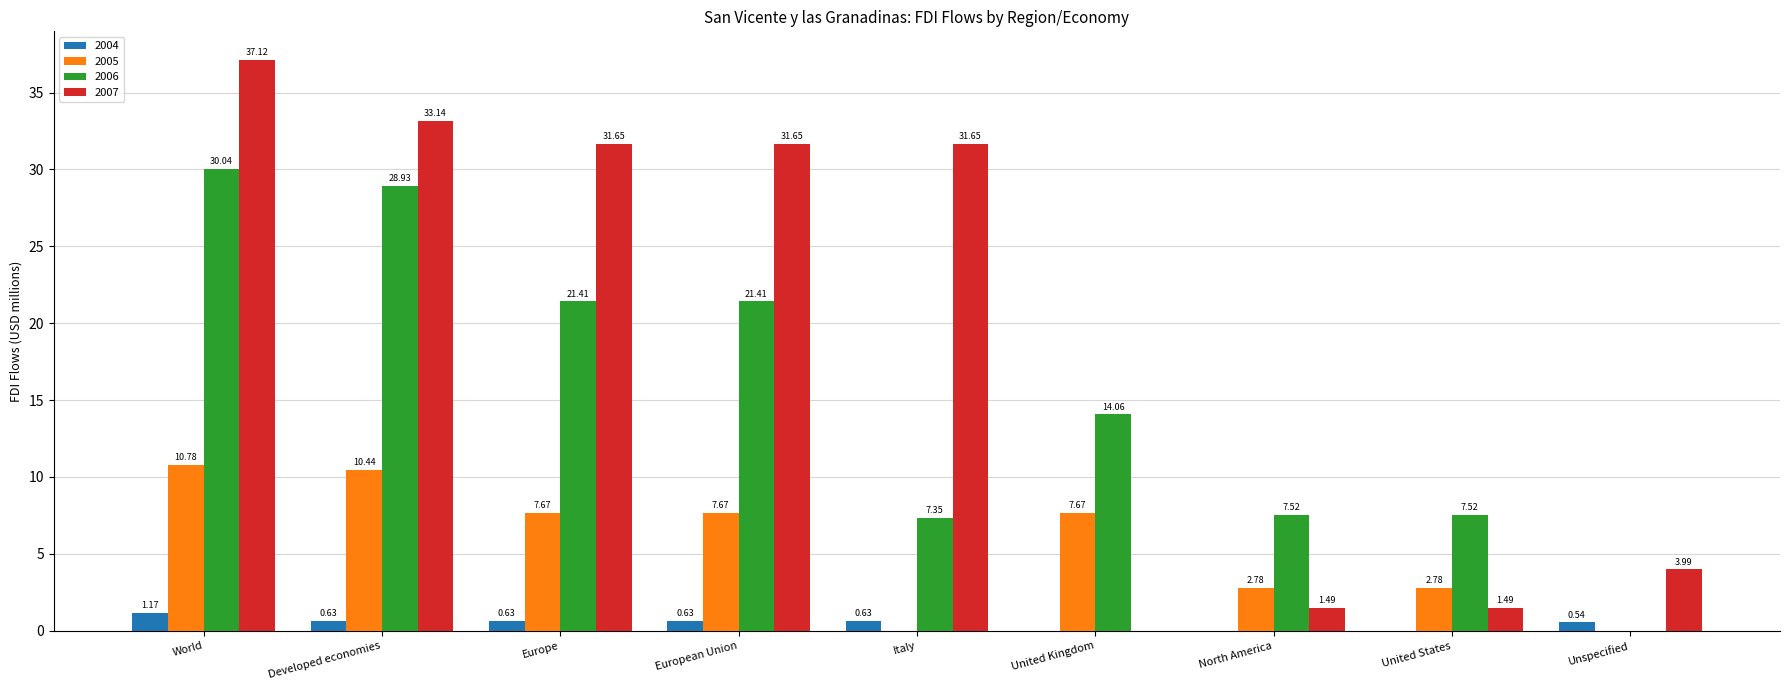

What are all the series names shown in the legend?

2004, 2005, 2006, 2007